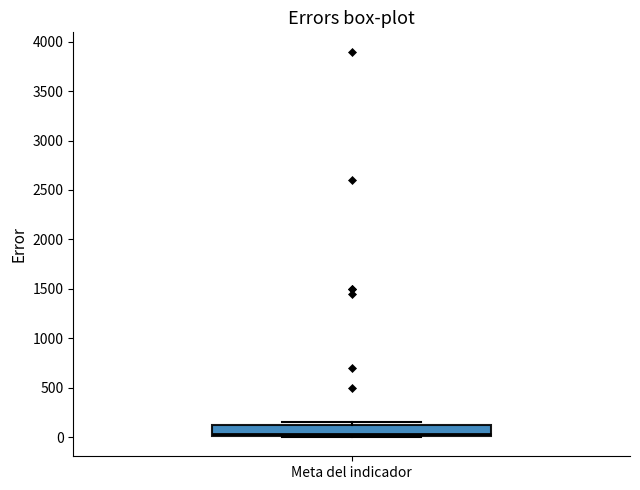

Read this box plot against the y-axis: the position of the median line, the range covered by the box, and the ends of both whiskers. The values are not printed on the chart, so give them approximately, as read against the axis.

median 50, box 0 to 100, whiskers 0 to 150